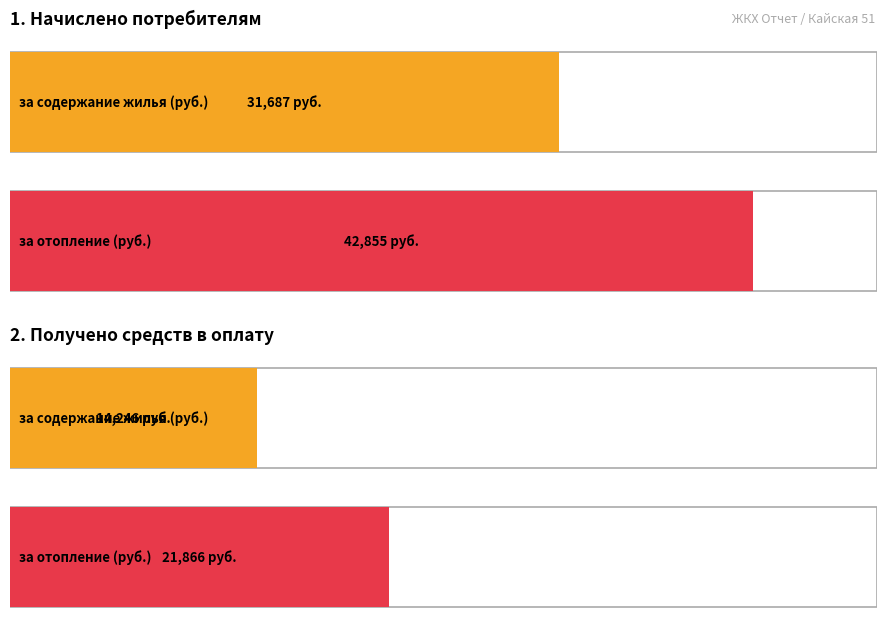

Are the bars grouped side by side (vs. stacked)?

Yes